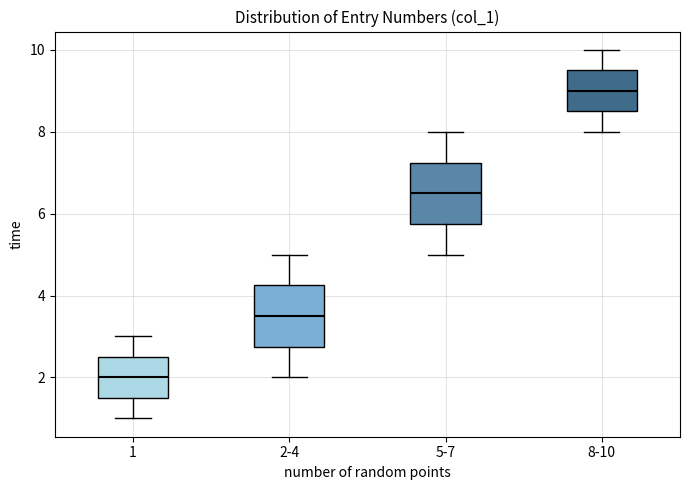

Reading left to right, read every box against the y-axis: the position of its median line, the range the box covers, and the ends of its whiskers. The values are not printed on the chart, so give them approximately, as read against the axis.

1: median 2.0, box 1.6 to 2.6, whiskers 1.0 to 3.0
2-4: median 3.6, box 2.8 to 4.2, whiskers 2.0 to 5.0
5-7: median 6.6, box 5.8 to 7.2, whiskers 5.0 to 8.0
8-10: median 9.0, box 8.6 to 9.6, whiskers 8.0 to 10.0